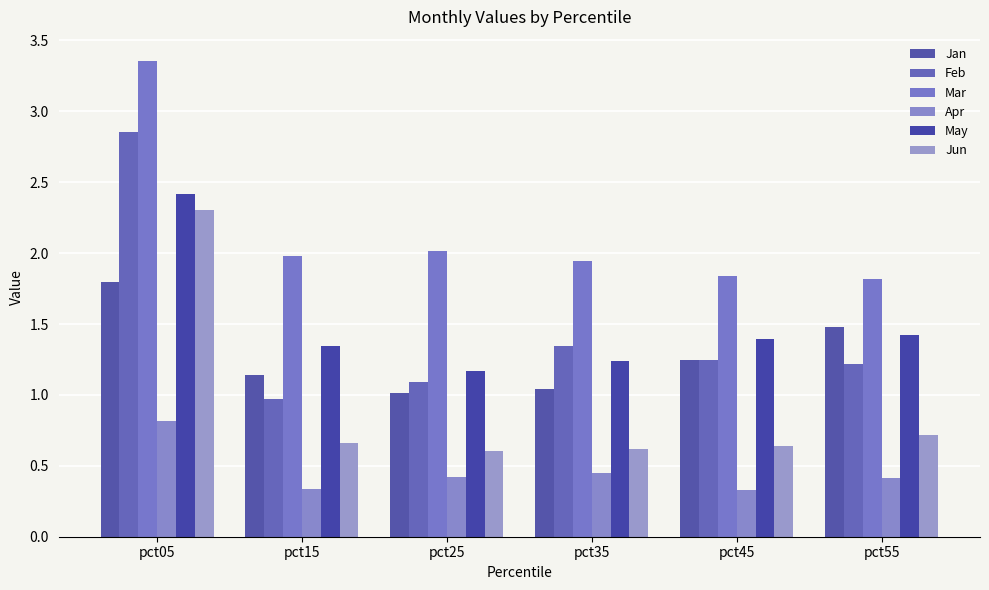

Reading right to left, transcribe all the data shown in this chart.

Jan: pct55=1.5	pct45=1.2	pct35=1.0	pct25=1.0	pct15=1.1	pct05=1.8
Feb: pct55=1.2	pct45=1.2	pct35=1.3	pct25=1.1	pct15=1.0	pct05=2.9
Mar: pct55=1.8	pct45=1.8	pct35=1.9	pct25=2.0	pct15=2.0	pct05=3.4
Apr: pct55=0.4	pct45=0.3	pct35=0.4	pct25=0.4	pct15=0.3	pct05=0.8
May: pct55=1.4	pct45=1.4	pct35=1.2	pct25=1.2	pct15=1.3	pct05=2.4
Jun: pct55=0.7	pct45=0.6	pct35=0.6	pct25=0.6	pct15=0.7	pct05=2.3